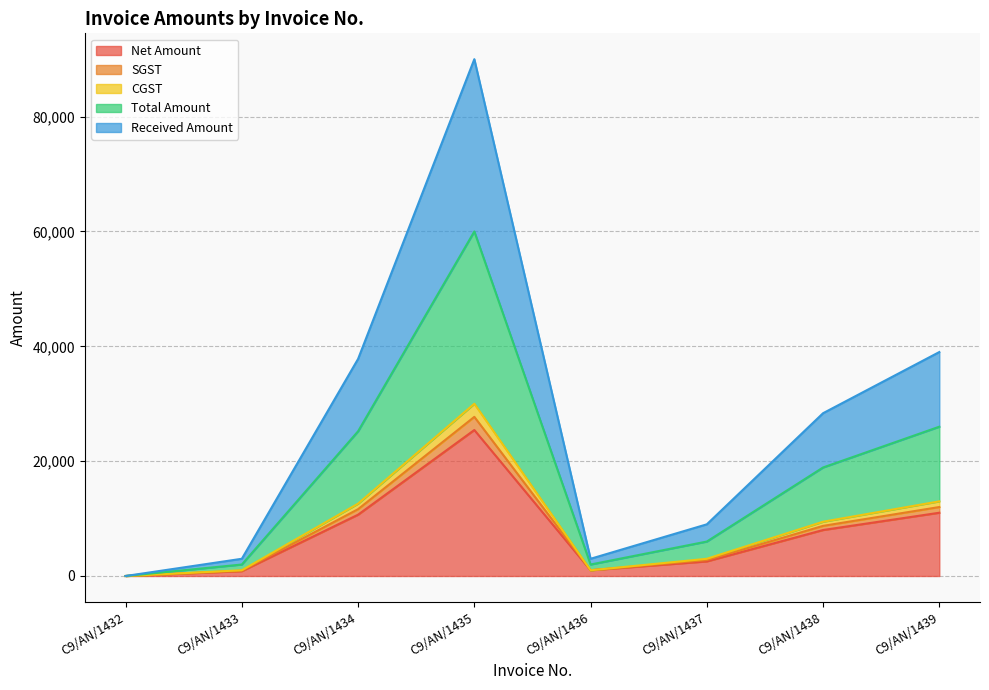

Does the chart display data point markers on the line(s)?

No